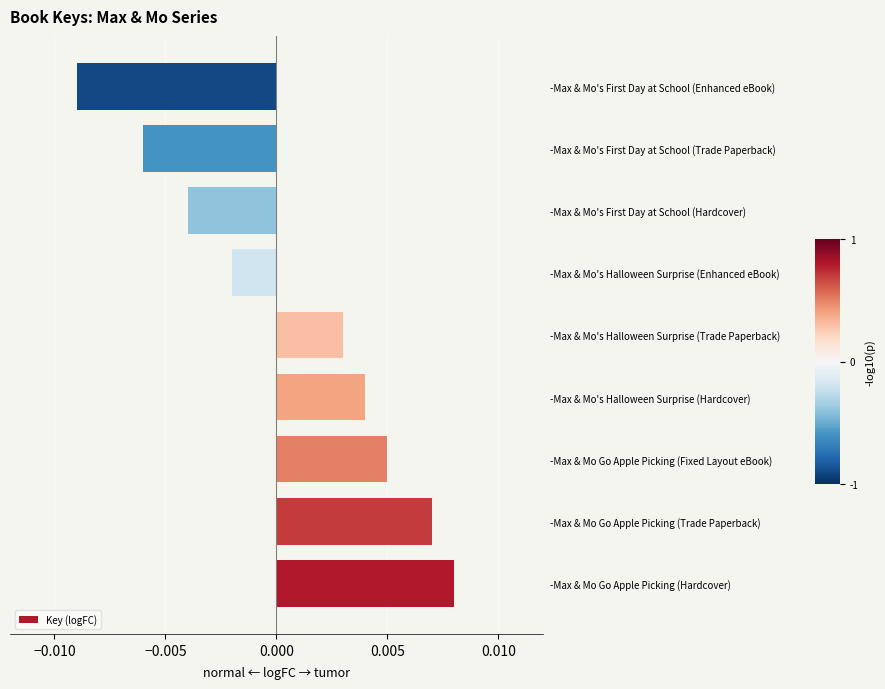

Which category has the lowest value across all series?

-Max & Mo's First Day at School (Enhanced eBook)